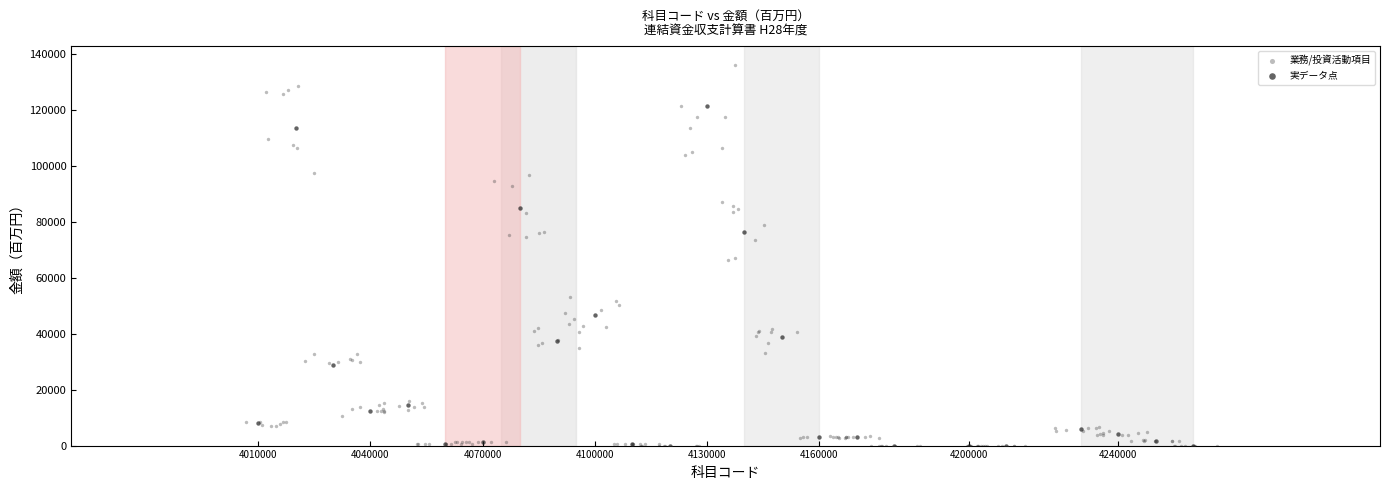

Which series has the widest spread of Y values?

業務/投資活動項目